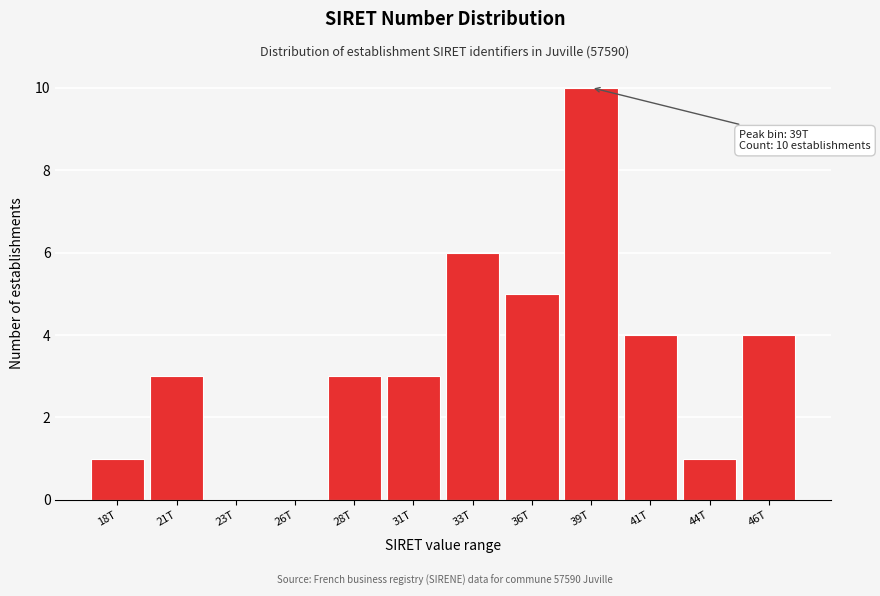

Reading left to right, list all the values displayed in this chart.

18T=1	21T=3	23T=0	26T=0	28T=3	31T=3	33T=6	36T=5	39T=10	41T=4	44T=1	46T=4